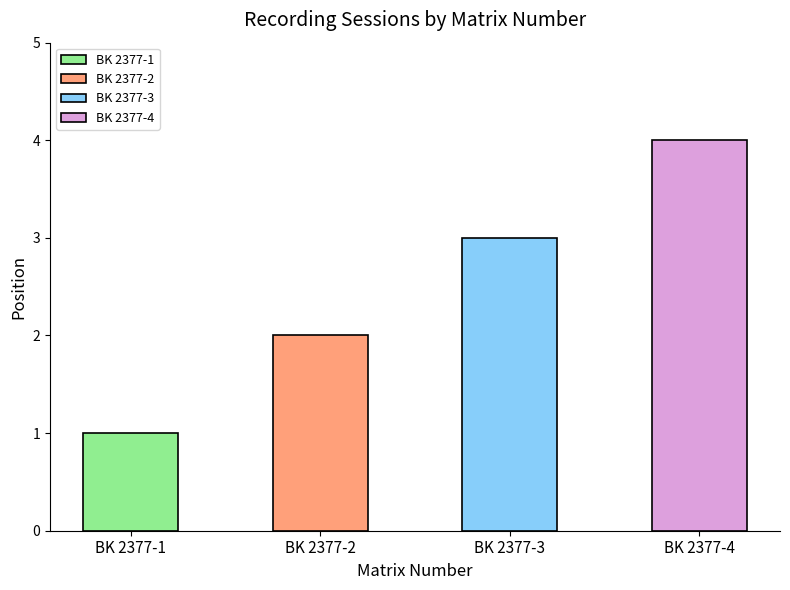

What is the value of the 3rd bar from the left?

3